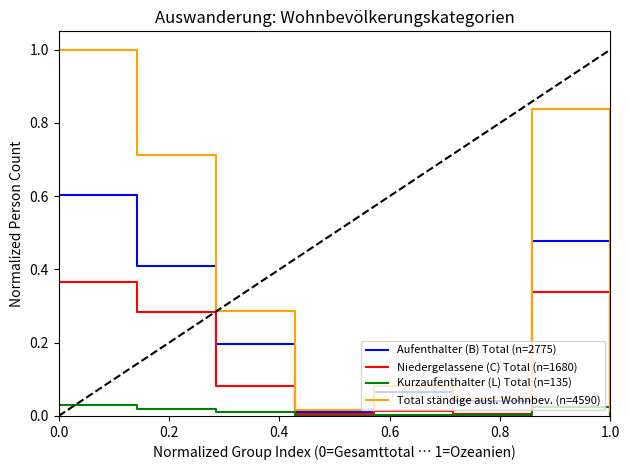

What is the highest value of the Aufenthalter (B) Total (n=2775) series?

0.6